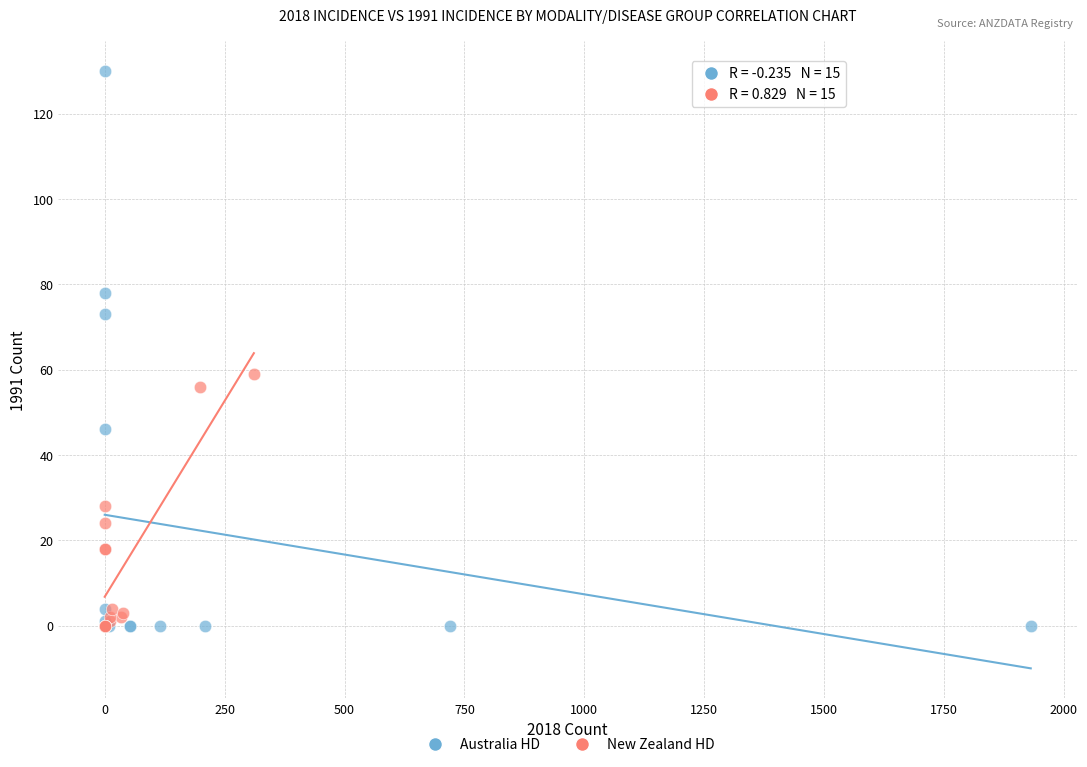

Which series reaches the maximum Y coordinate?

Australia HD